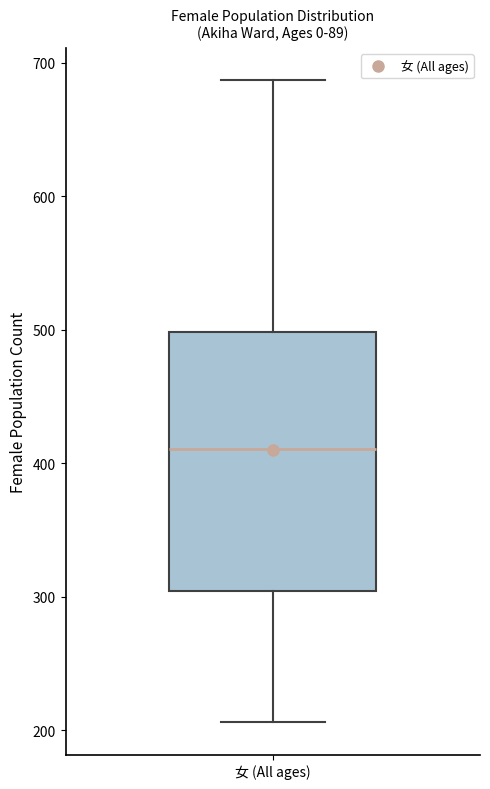

Transcribe this box plot: give where the median line is, the range the box spans, and where the two whiskers end, as read against the y-axis. The values are not printed on the chart, so give them approximately, as read against the axis.

median 410, box 300 to 500, whiskers 210 to 690